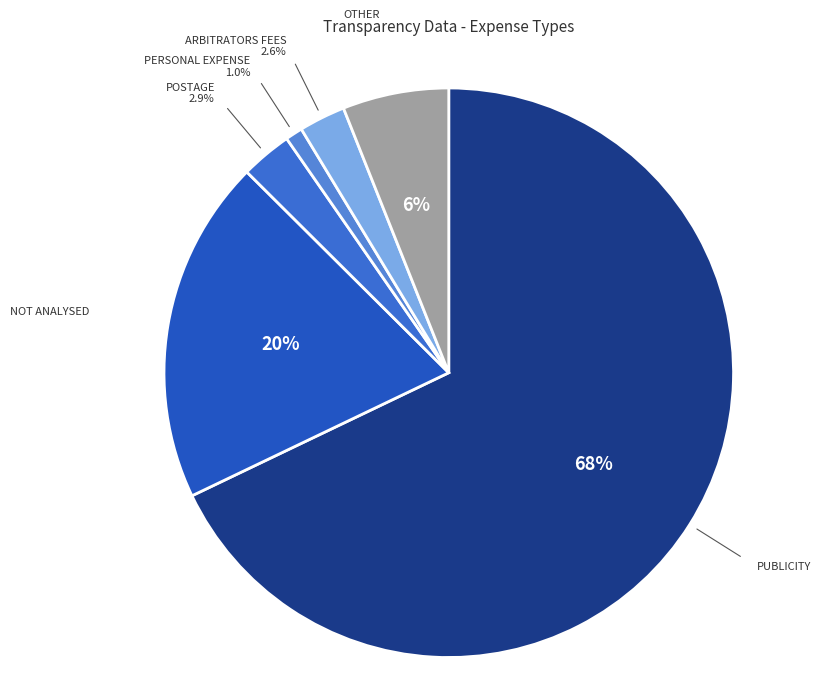

Which category has the biggest portion of the pie?

PUBLICITY